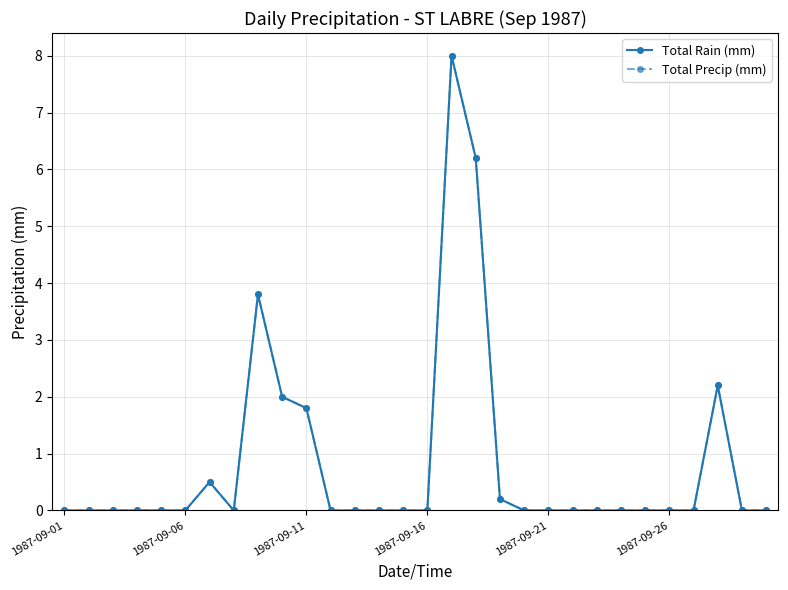

Is this an area chart (filled region under the line)?

No